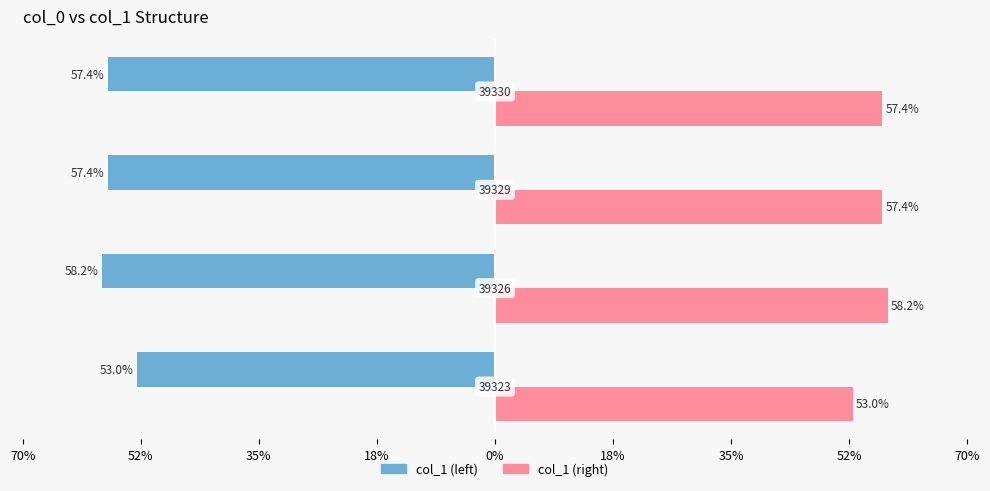

What are all the series names shown in the legend?

col_1 (left), col_1 (right)